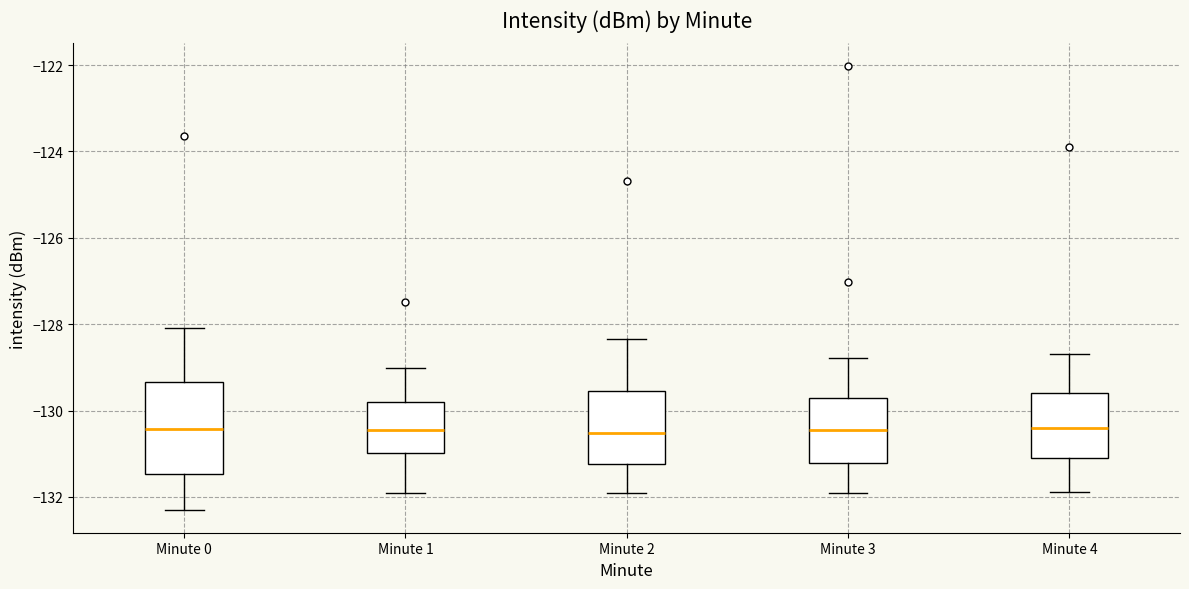

Reading left to right, read every box against the y-axis: the position of its median line, the range the box covers, and the ends of its whiskers. The values are not printed on the chart, so give them approximately, as read against the axis.

Minute 0: median -130.4, box -131.4 to -129.4, whiskers -132.4 to -128.0
Minute 1: median -130.4, box -131.0 to -129.8, whiskers -132.0 to -129.0
Minute 2: median -130.6, box -131.2 to -129.6, whiskers -132.0 to -128.4
Minute 3: median -130.4, box -131.2 to -129.8, whiskers -132.0 to -128.8
Minute 4: median -130.4, box -131.0 to -129.6, whiskers -131.8 to -128.6